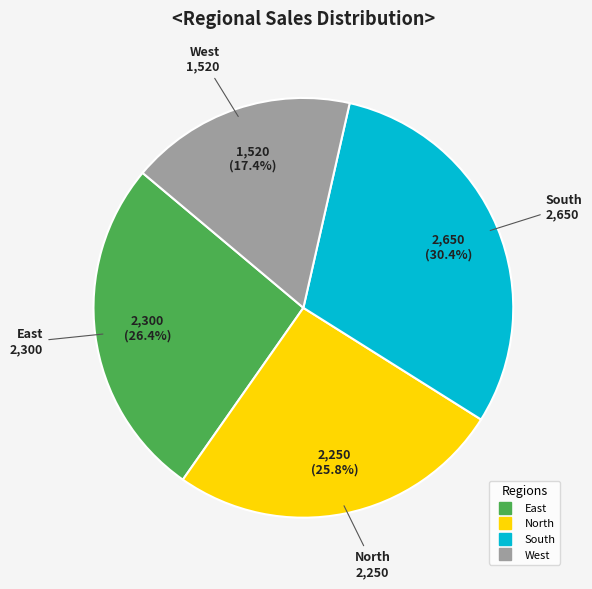

What is the smallest slice in the pie chart?

West